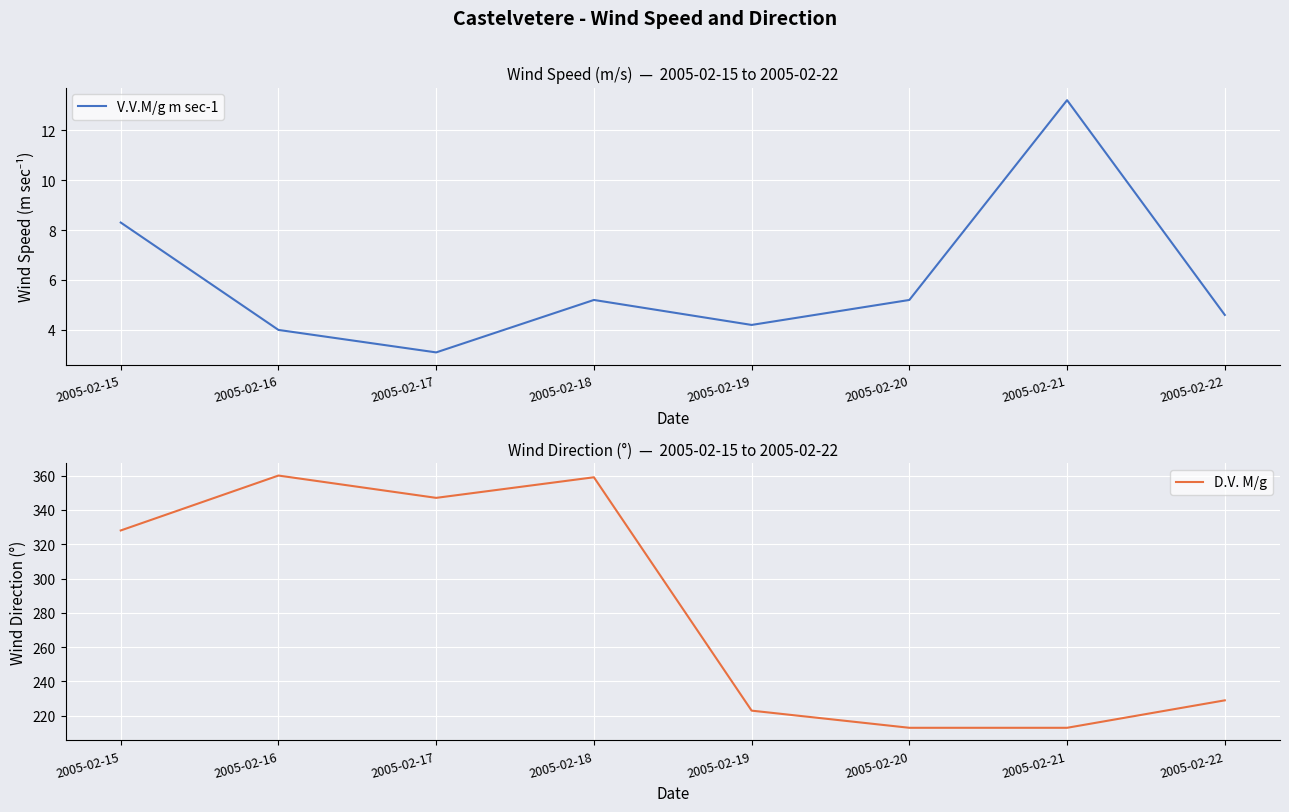

What is the average value of the V.V.M/g m sec-1 series?

6.0